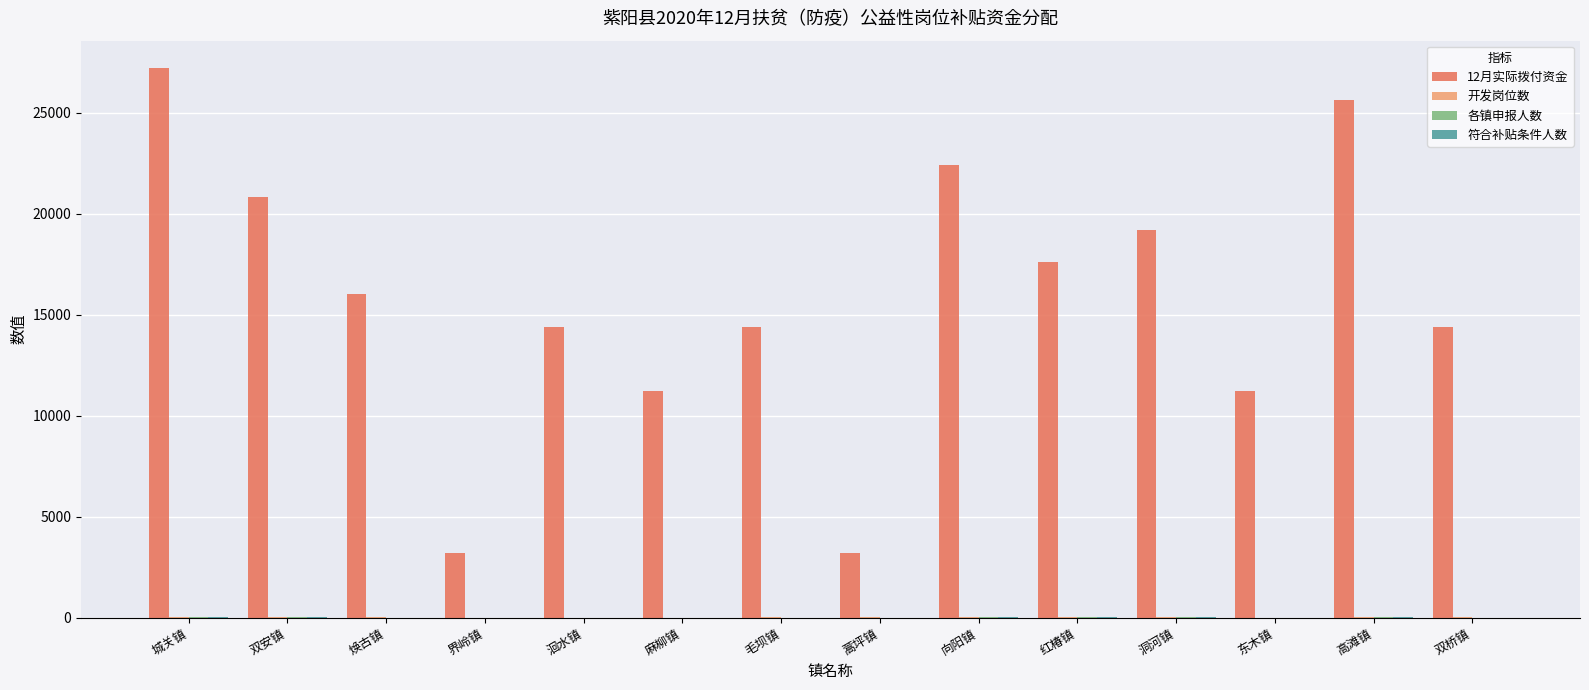

What is the greatest value displayed?

27200